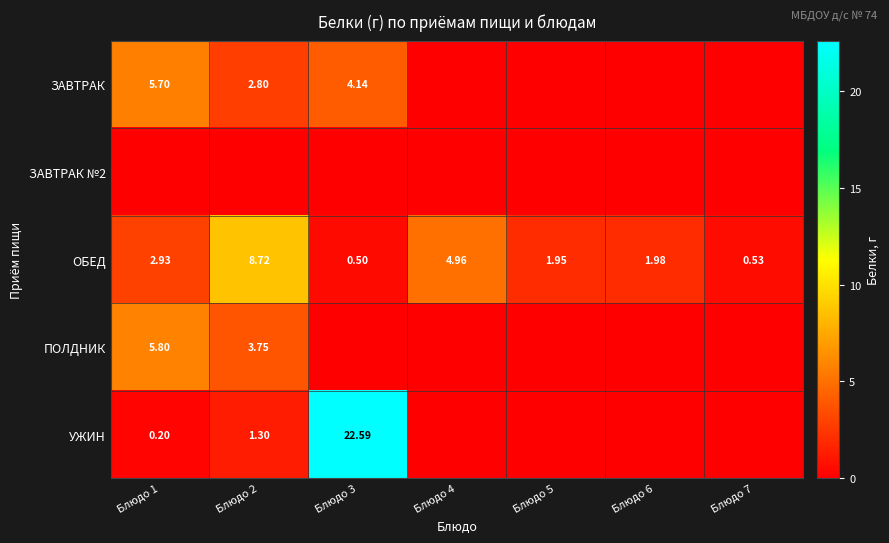

Which has a higher value, Блюдо 1 or Блюдо 2?

Блюдо 1